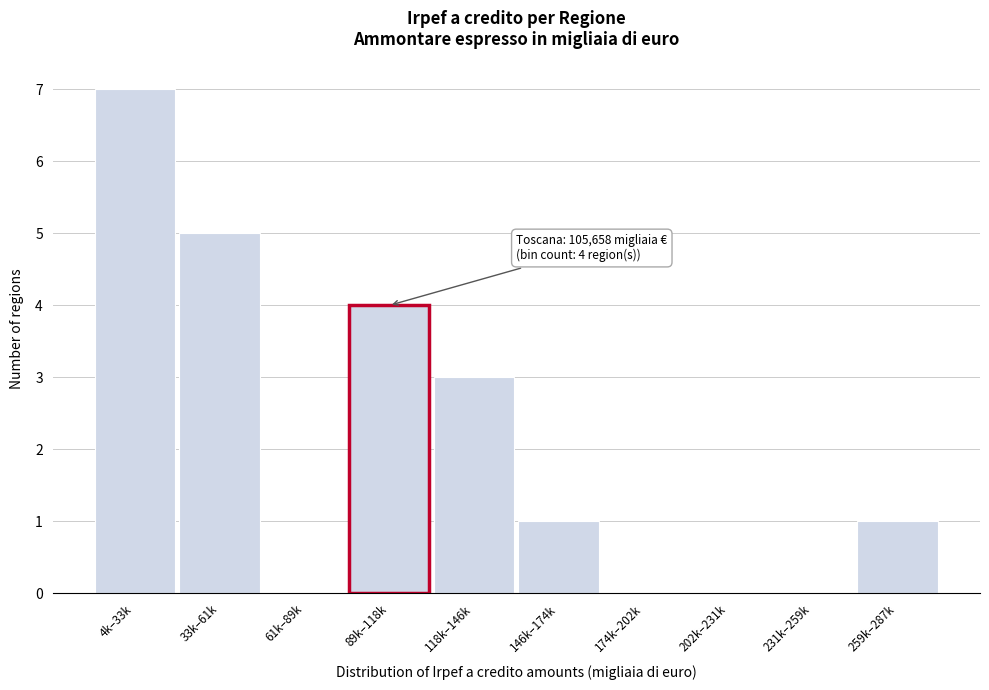

Reading left to right, what are all the values shown in this chart?

4k–33k=7	33k–61k=5	61k–89k=0	89k–118k=4	118k–146k=3	146k–174k=1	174k–202k=0	202k–231k=0	231k–259k=0	259k–287k=1